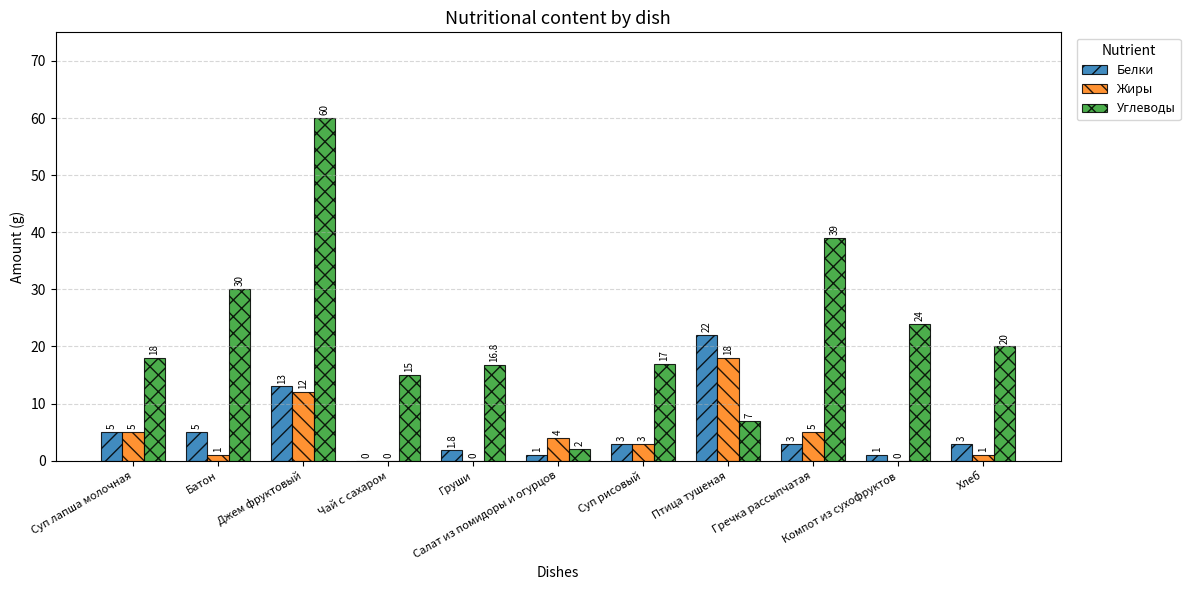

What is the maximum value shown in the chart?

60.0